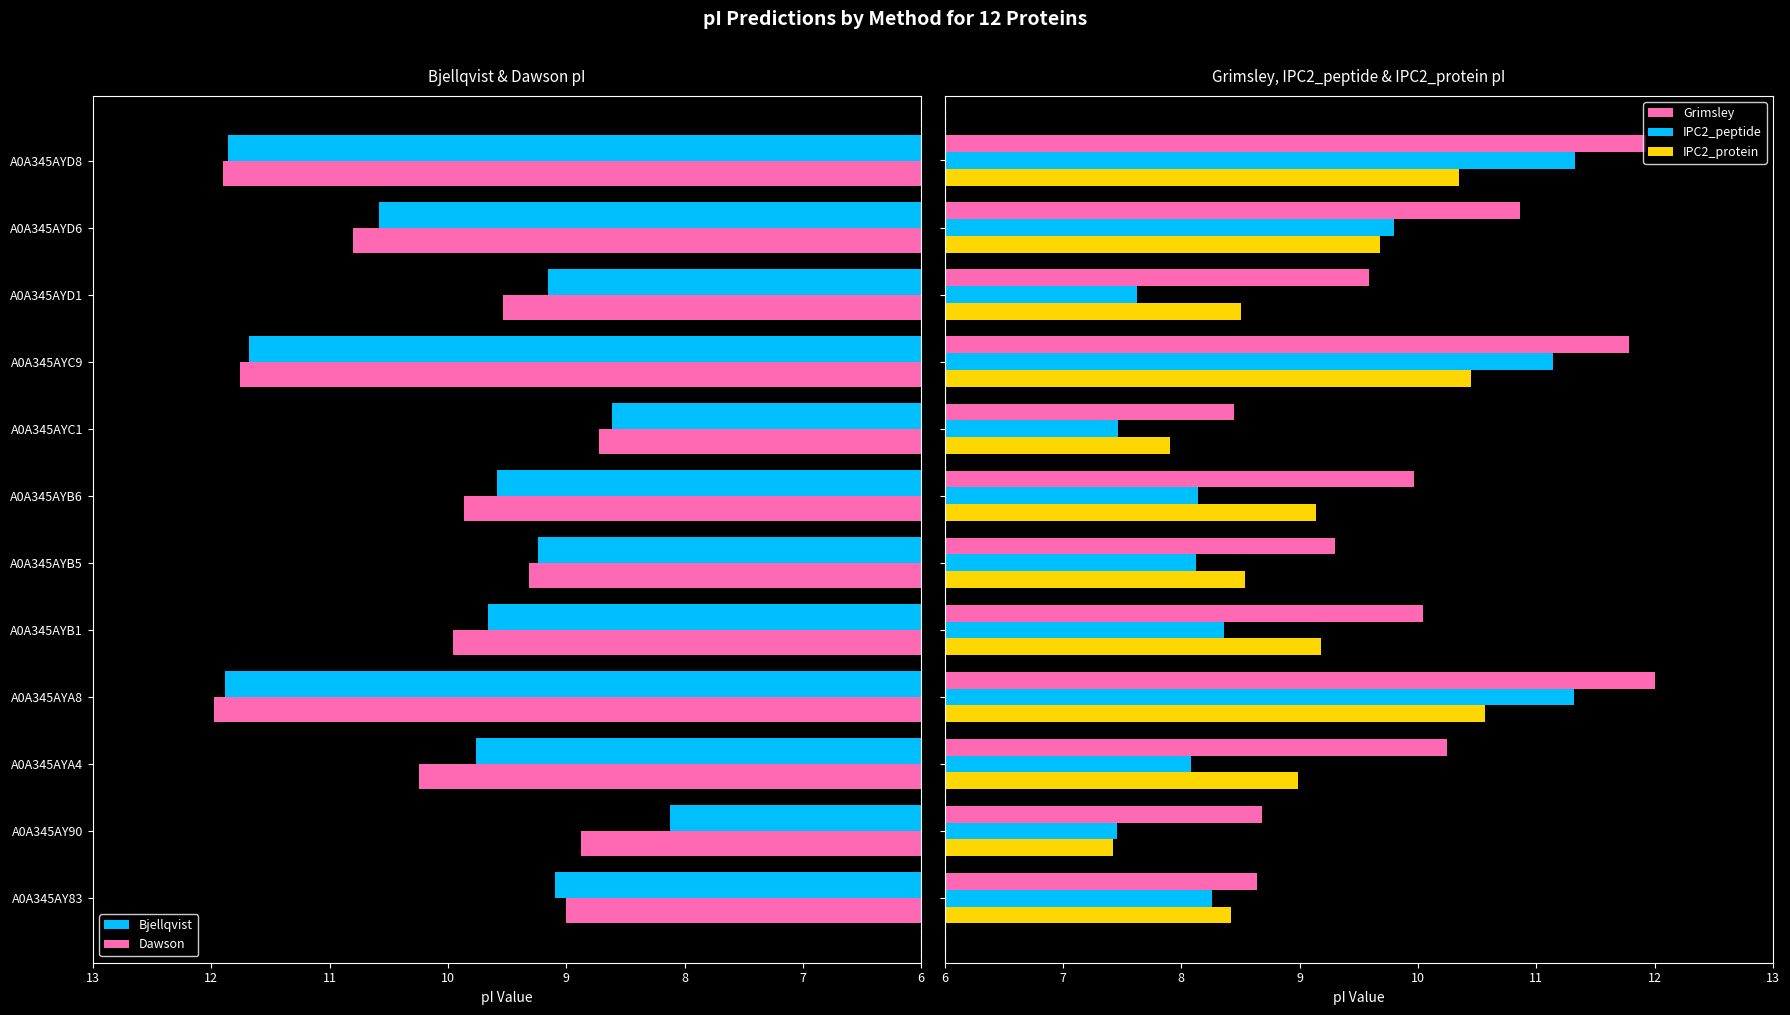

Does the chart contain any negative values?

No